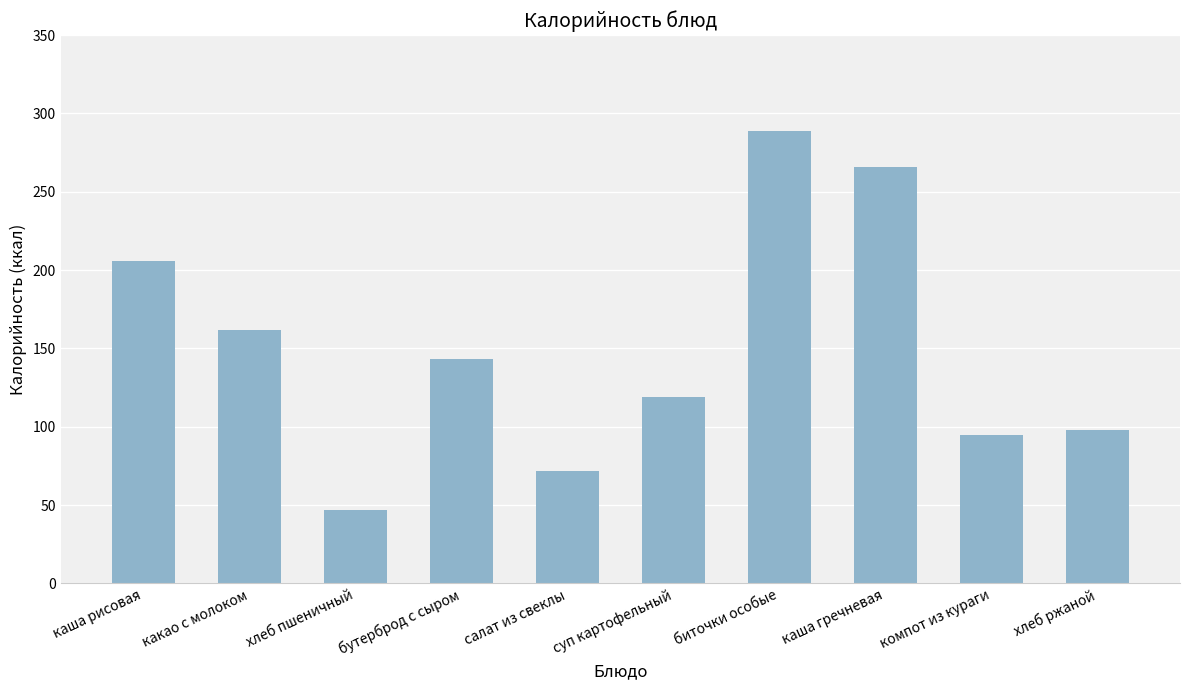

Reading left to right, extract all data points from this chart.

каша рисовая=206	какао с молоком=162	хлеб пшеничный=47	бутерброд с сыром=143	салат из свеклы=72	суп картофельный=119	биточки особые=289	каша гречневая=266	компот из кураги=95	хлеб ржаной=98